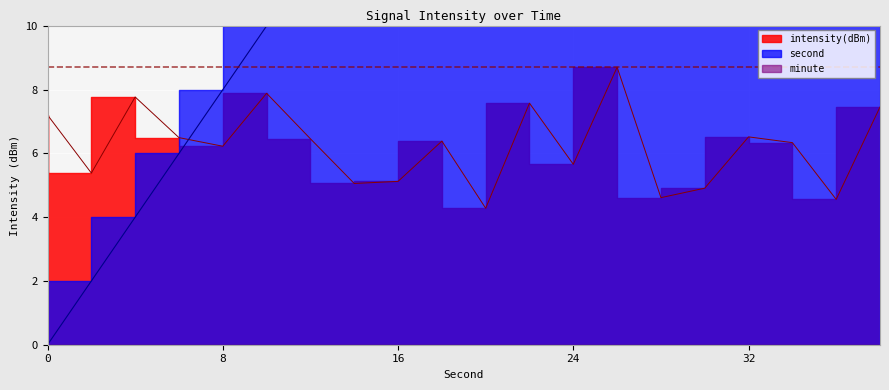

Which series has the largest range (max minus min)?

second